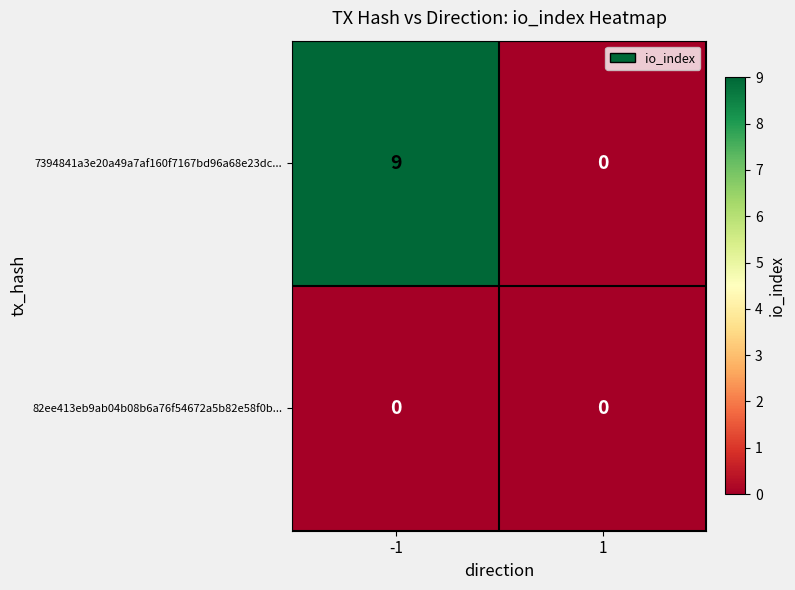

What is the difference between the maximum and minimum values in the 7394841a3e20a49a7af160f7167bd96a68e23dc... series?

9